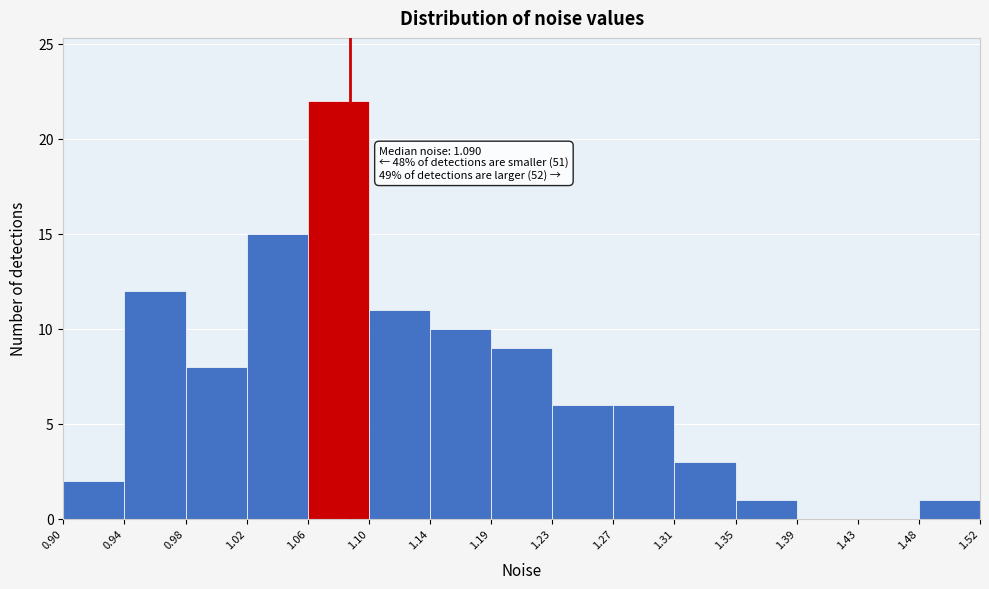

Which range on the x-axis has the tallest bar?

1.06 to 1.10